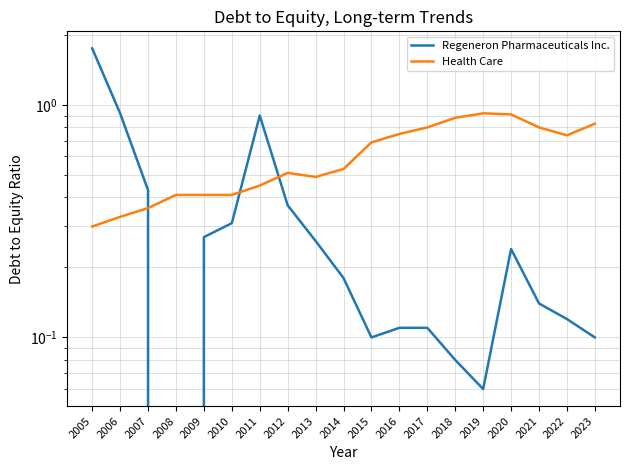

Which series changed the most between 2010 and 2016?

Health Care